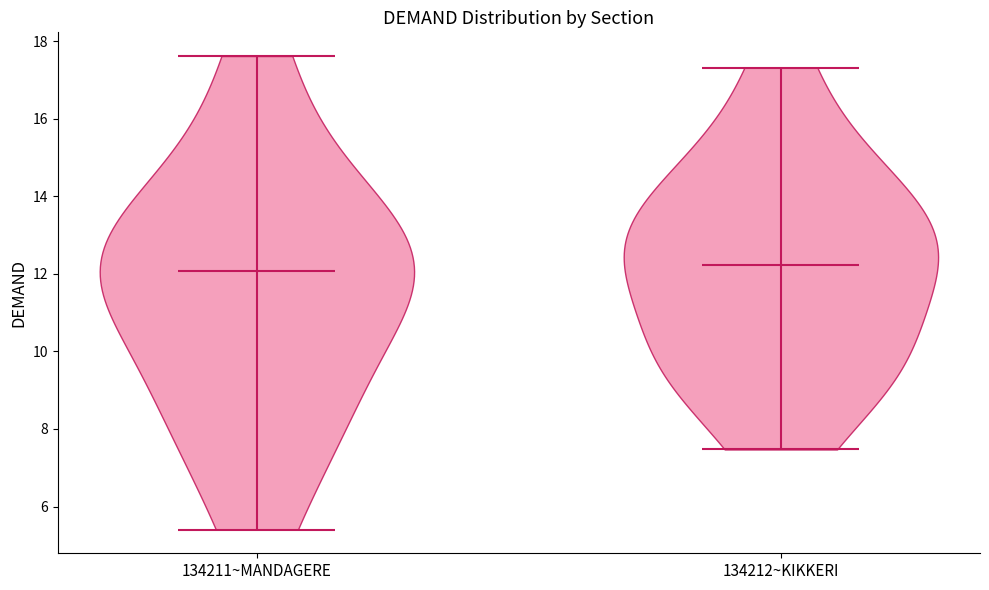

Reading left to right, read every violin against the y-axis: where its median line is, and the lowest and highest points it reaches. The values are not printed on the chart, so give them approximately, as read against the axis.

134211~MANDAGERE: median line 12.0, lowest point 5.4, highest point 17.6
134212~KIKKERI: median line 12.2, lowest point 7.4, highest point 17.4